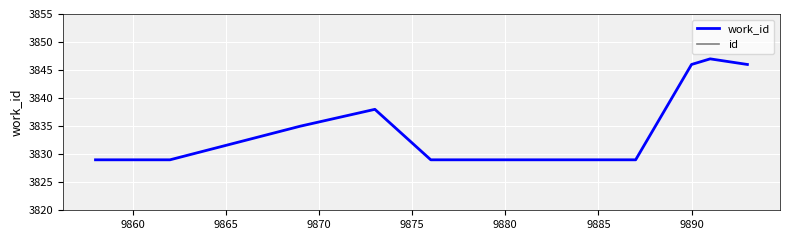

At 9860, list the series in order from largest to smallest.

id, work_id